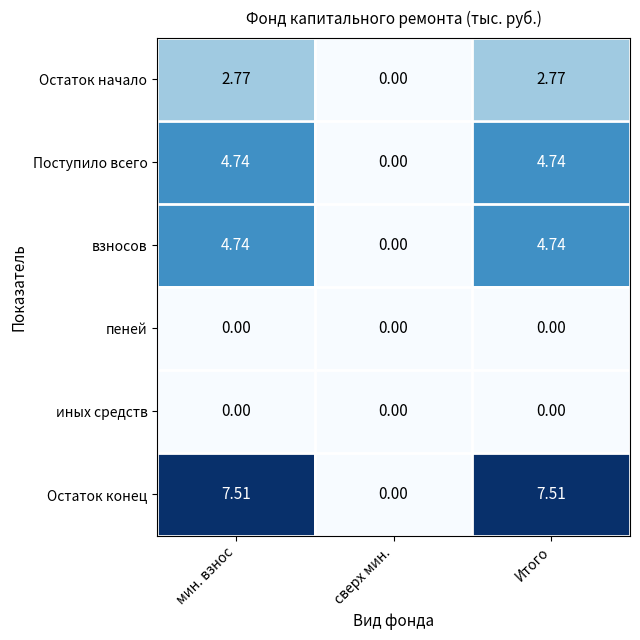

Which series has the largest total across all categories?

Остаток конец